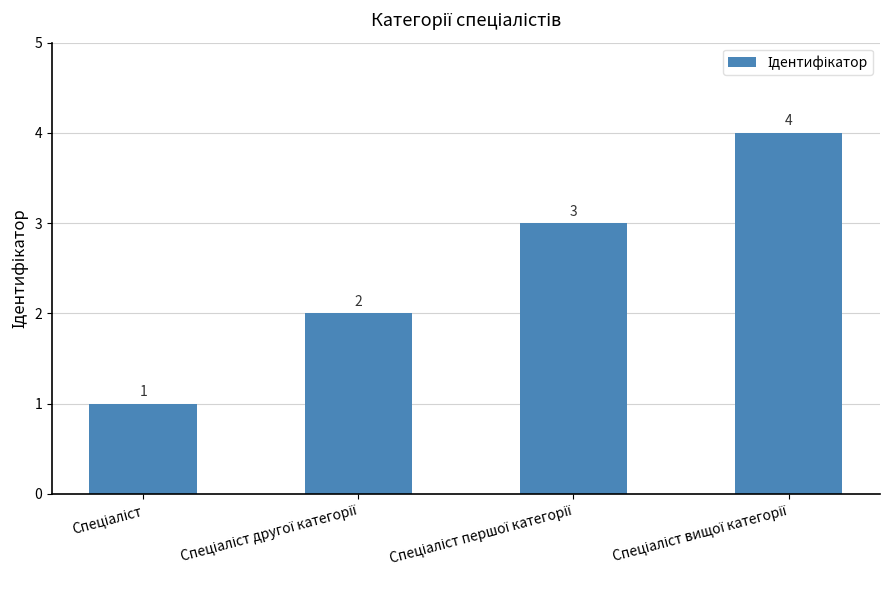

How many values are between 2 and 4?

3